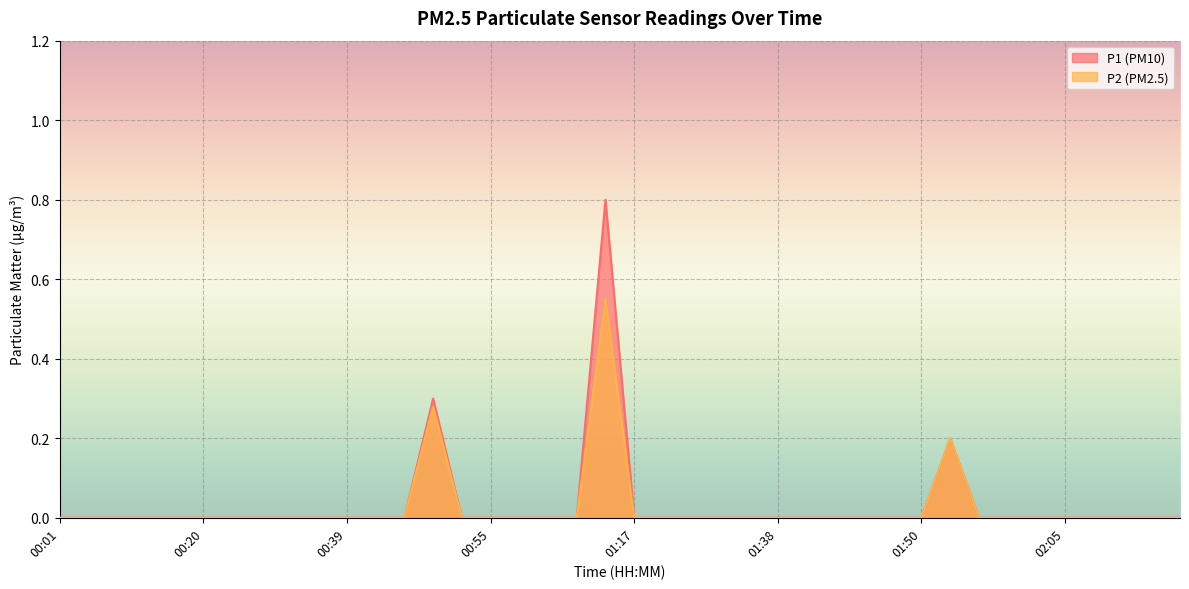

List the labels in order of P2 value, smallest first.

00:01, 00:04, 00:07, 00:10, 00:15, 00:20, 00:23, 00:31, 00:34, 00:36, 00:39, 00:42, 00:44, 00:52, 00:55, 00:57, 01:00, 01:11, 01:17, 01:22, 01:27, 01:30, 01:32, 01:38, 01:40, 01:42, 01:45, 01:47, 01:50, 01:55, 02:00, 02:03, 02:05, 02:08, 02:13, 02:18, 02:21, 01:52, 00:49, 01:14